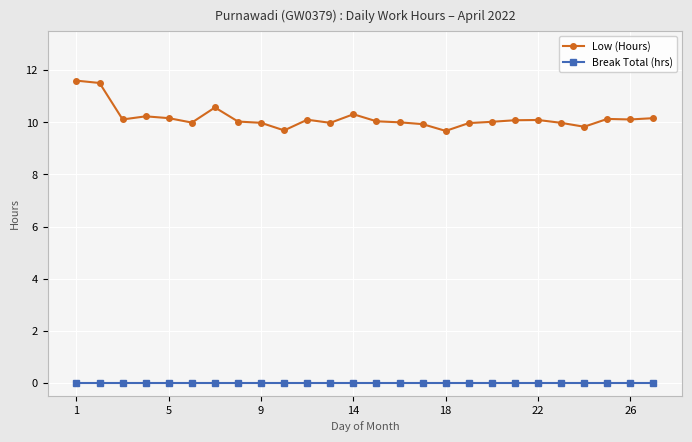

What is the maximum value shown in the chart?

11.6